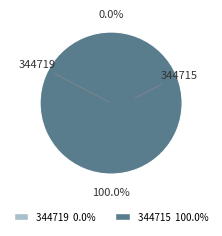

Does 344715 account for over 50% of the chart?

Yes